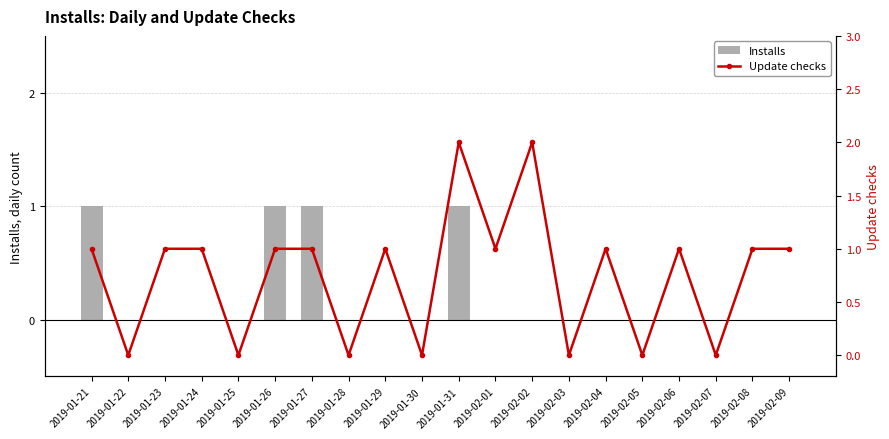

What are all the series names shown in the legend?

Installs, Update checks